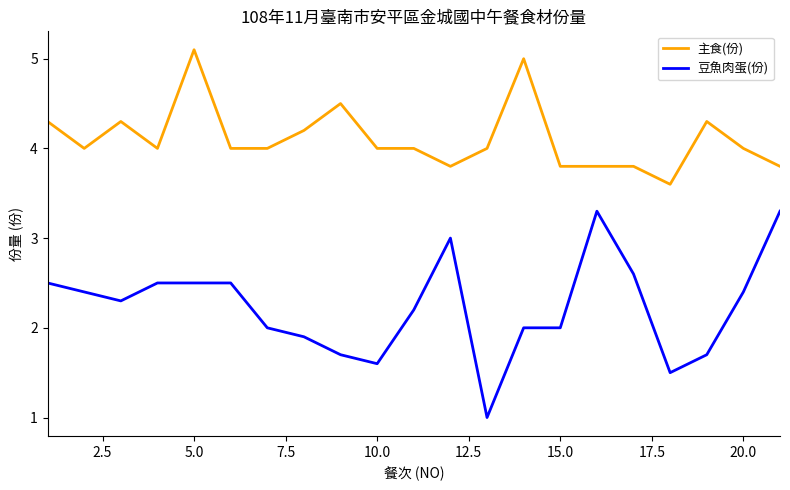

How many distinct data groups are displayed?

2